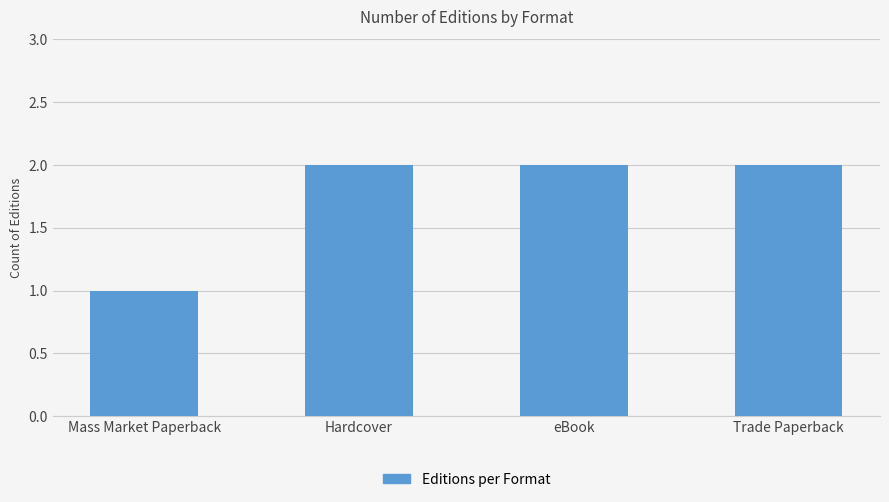

What is the average value?

2